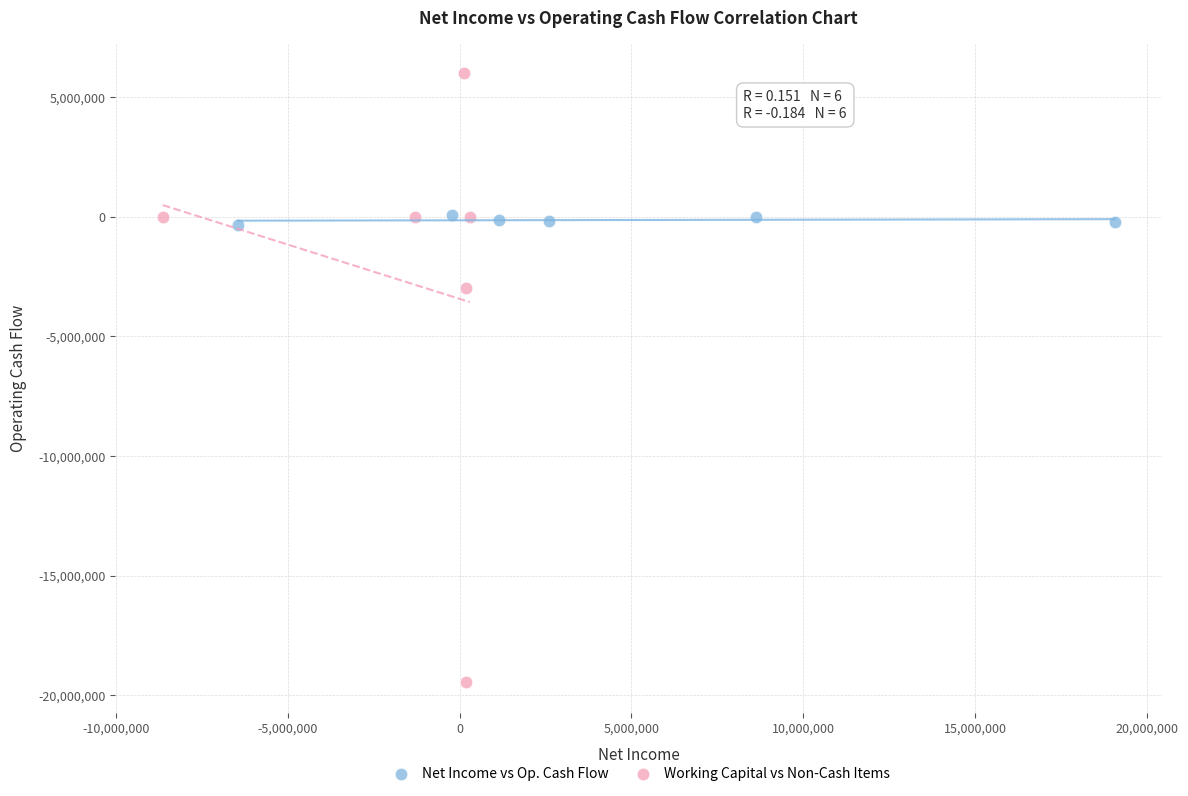

Which series has the widest spread of Y values?

Working Capital vs Non-Cash Items